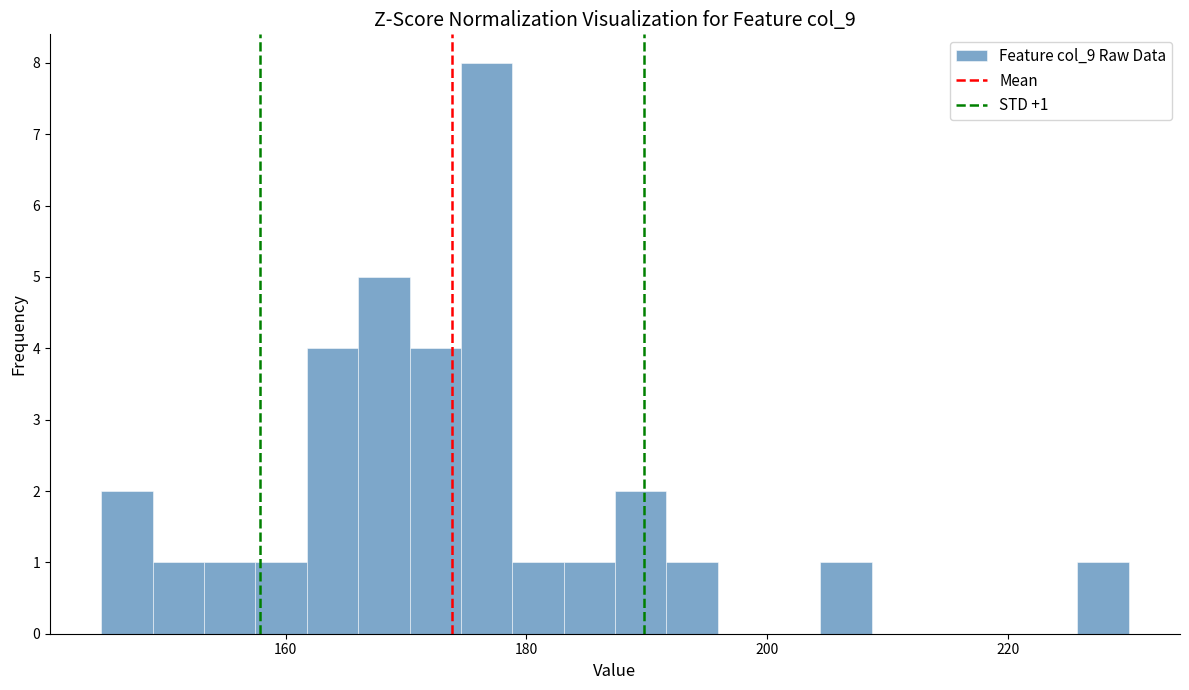

Around what value on the x-axis is the tallest bar? Give the approximate position of its centre, as read against the axis.

176